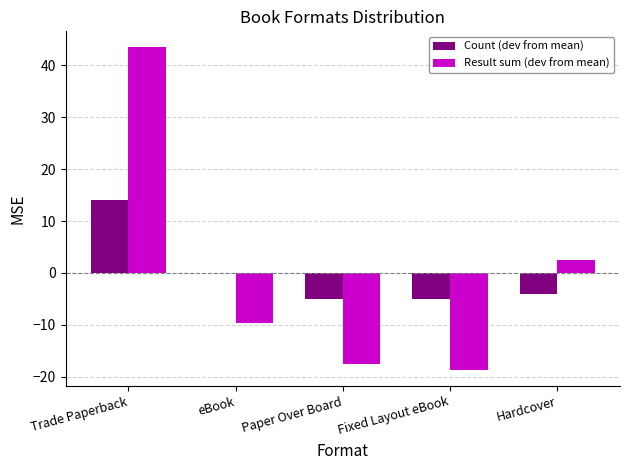

Which series changed the most between Trade Paperback and eBook?

Result sum (dev from mean)